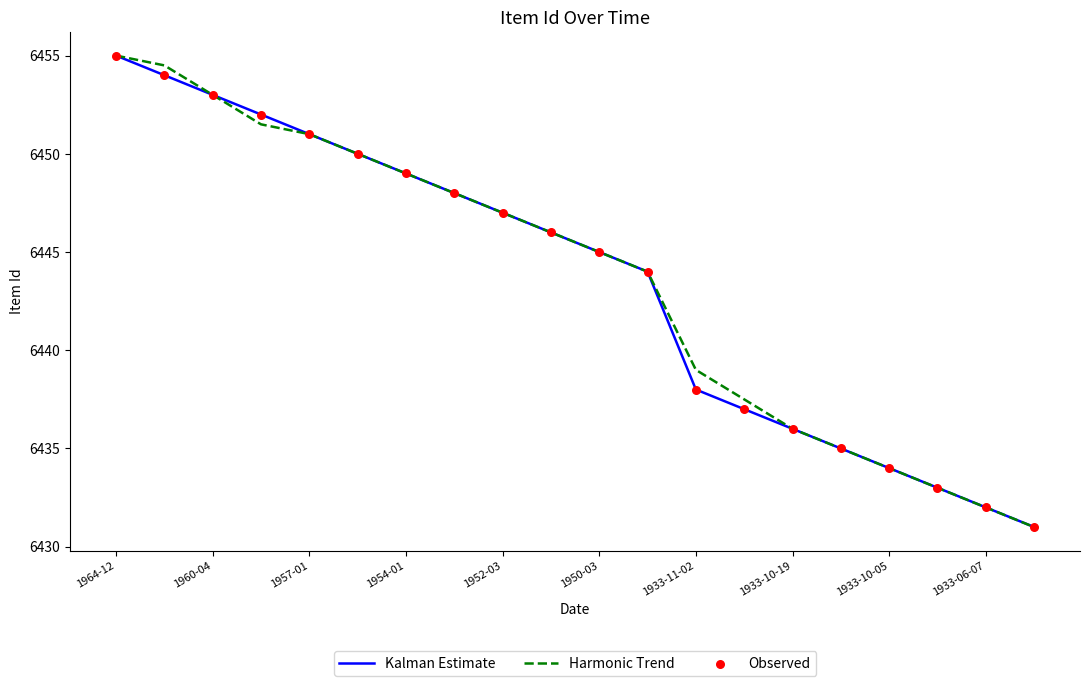

What is the greatest value displayed?

6455.0